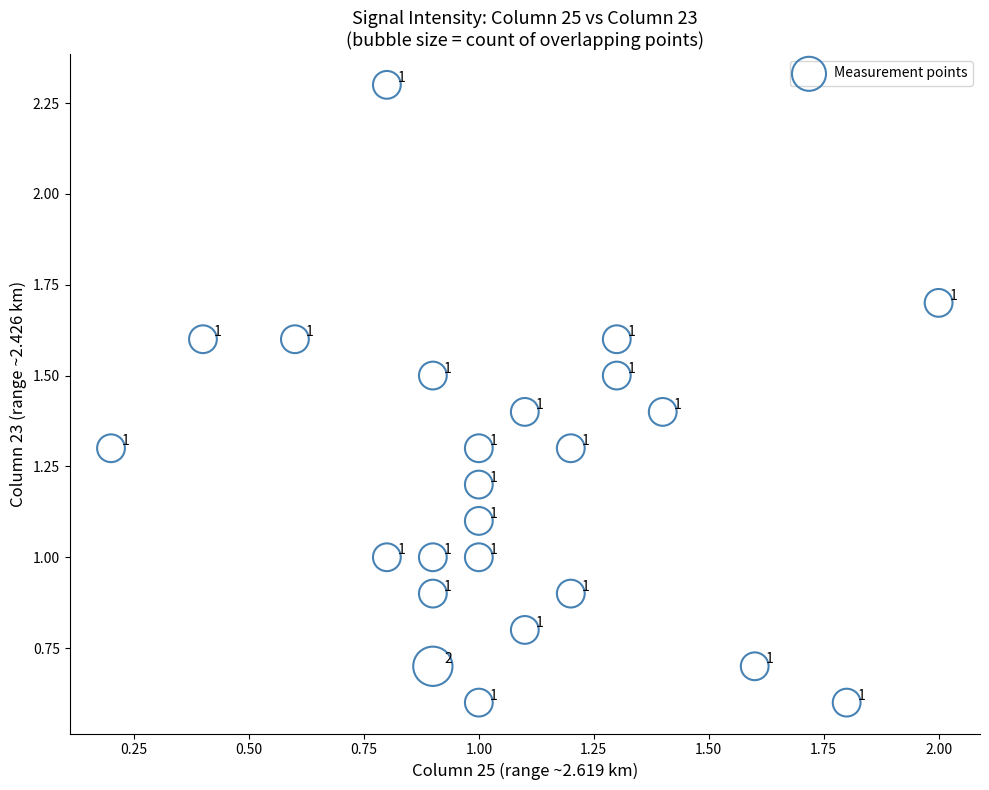

What is the range of Y values (max minus min)?

1.7